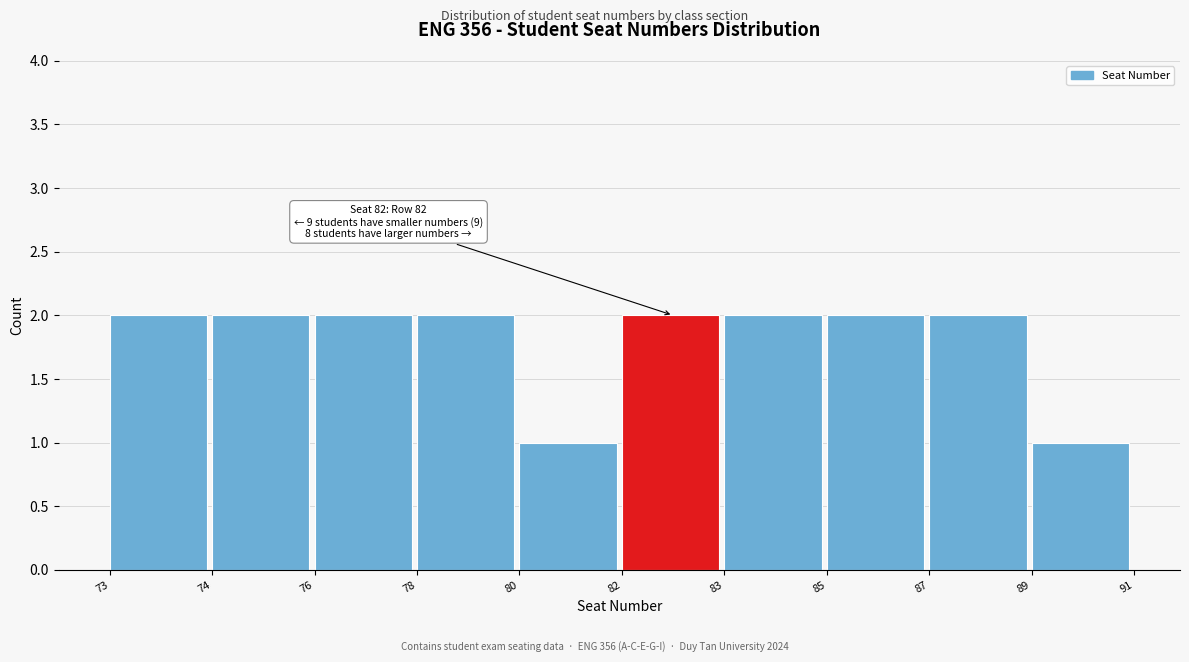

Reading left to right, transcribe all the data shown in this chart.

73=2	74=2	76=2	78=2	80=1	82=2	83=2	85=2	87=2	89=1